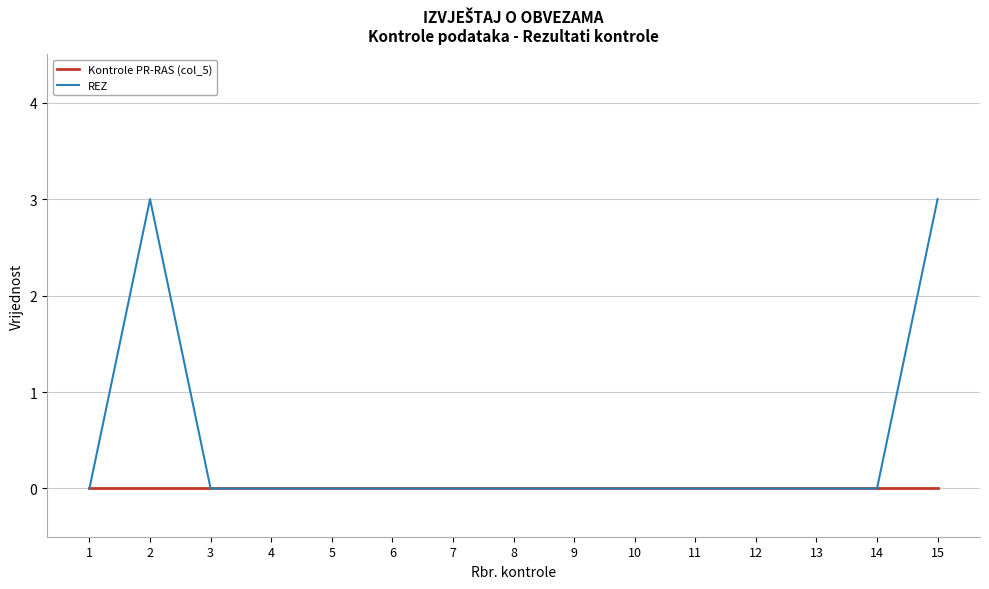

Which series has the widest spread of values?

REZ